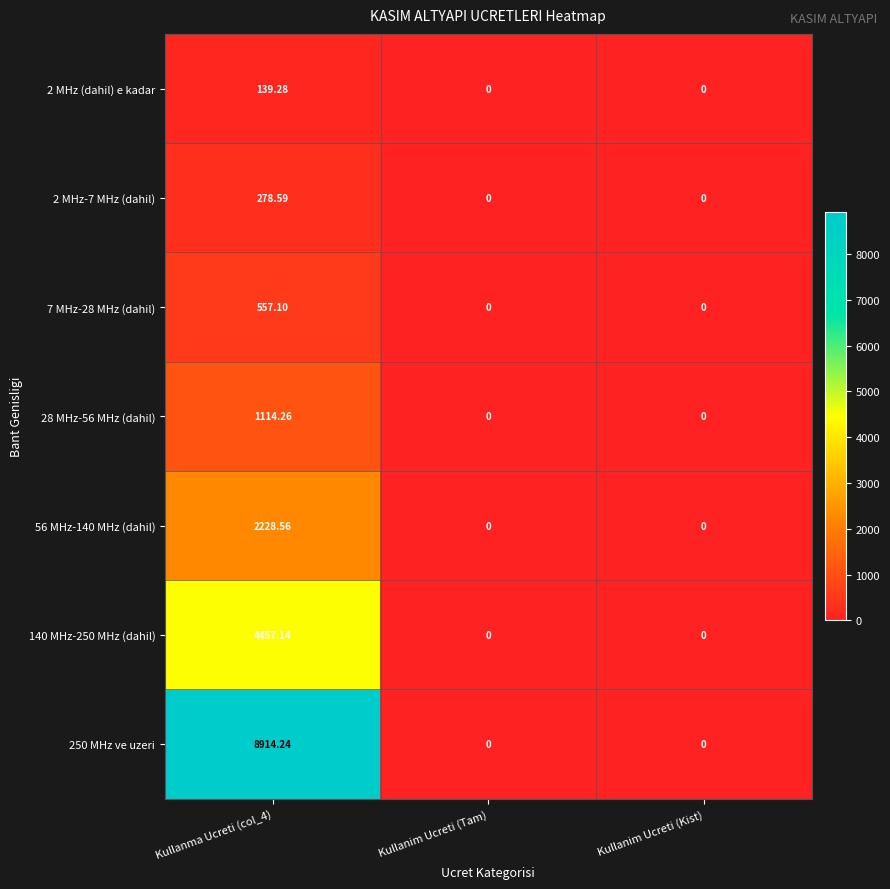

List the series in order of their peak value, lowest first.

2 MHz (dahil) e kadar, 2 MHz-7 MHz (dahil), 7 MHz-28 MHz (dahil), 28 MHz-56 MHz (dahil), 56 MHz-140 MHz (dahil), 140 MHz-250 MHz (dahil), 250 MHz ve uzeri